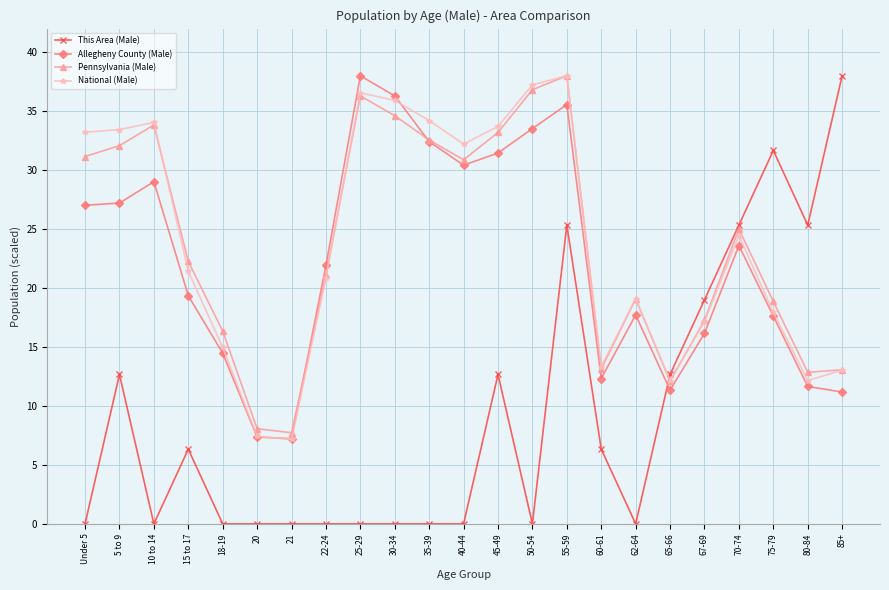

What is the difference between the maximum and minimum values in the National (Male) series?

30.8